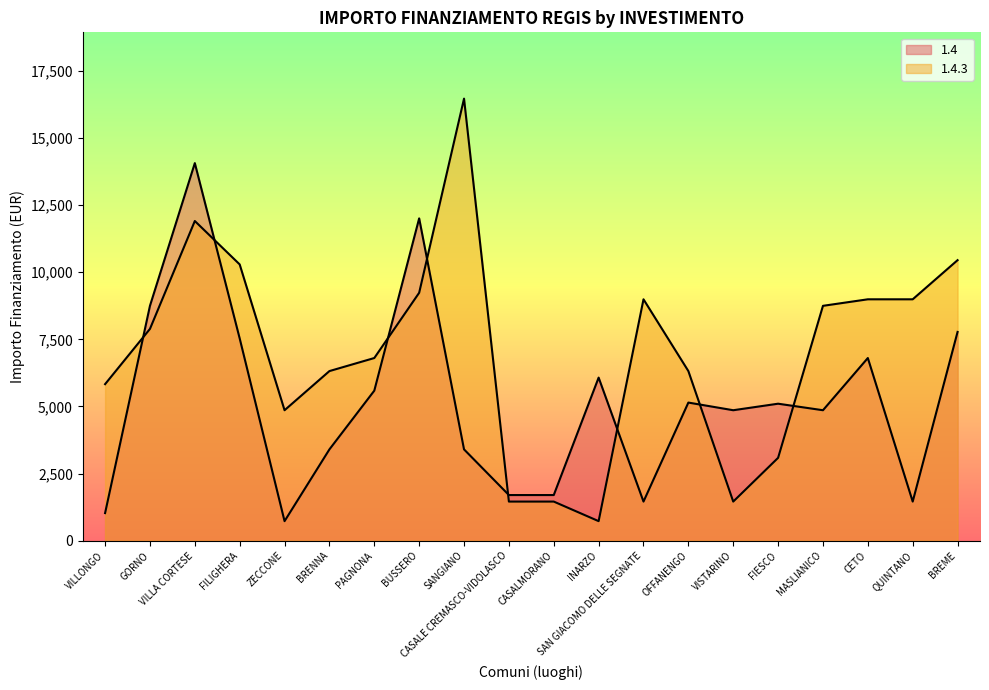

Reading left to right, list all the values displayed in this chart.

1.4: VILLONGO=1029	GORNO=8748	VILLA CORTESE=14063	FILIGHERA=7533	ZECCONE=729	BRENNA=3402	PAGNONA=5589	BUSSERO=12005	SANGIANO=3402	CASALE CREMASCO-VIDOLASCO=1701	CASALMORANO=1701	INARZO=6075	SAN GIACOMO DELLE SEGNATE=1458	OFFANENGO=5145	VISTARINO=4860	FIESCO=5103	MASLIANICO=4860	CETO=6804	QUINTANO=1458	BREME=7776
1.4.3: VILLONGO=5831	GORNO=7889	VILLA CORTESE=11907	FILIGHERA=10290	ZECCONE=4860	BRENNA=6318	PAGNONA=6804	BUSSERO=9234	SANGIANO=16464	CASALE CREMASCO-VIDOLASCO=1458	CASALMORANO=1458	INARZO=729	SAN GIACOMO DELLE SEGNATE=8991	OFFANENGO=6318	VISTARINO=1458	FIESCO=3087	MASLIANICO=8748	CETO=8991	QUINTANO=8991	BREME=10449